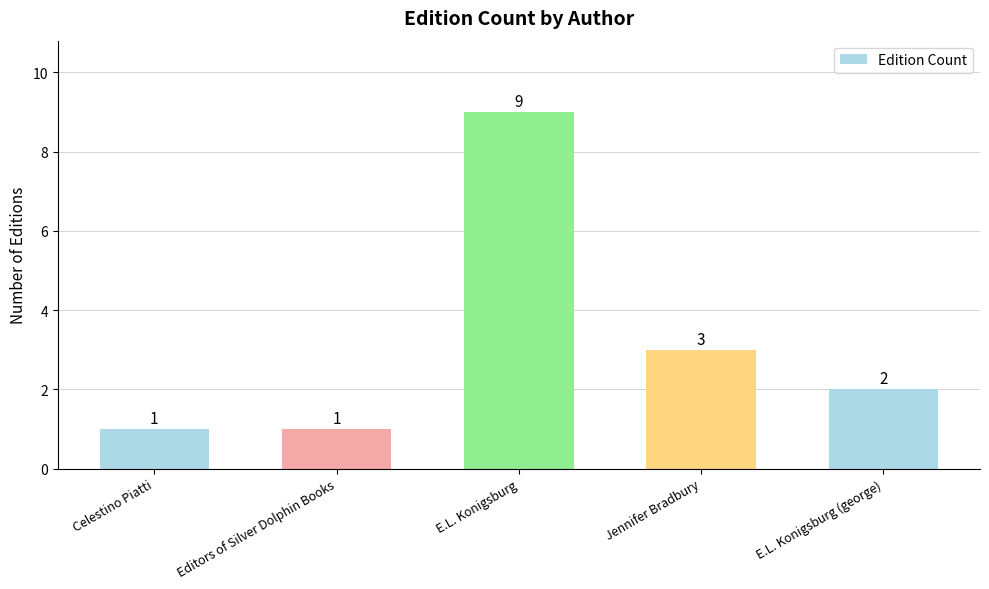

The value at Editors of Silver Dolphin Books is 1. True or false?

True